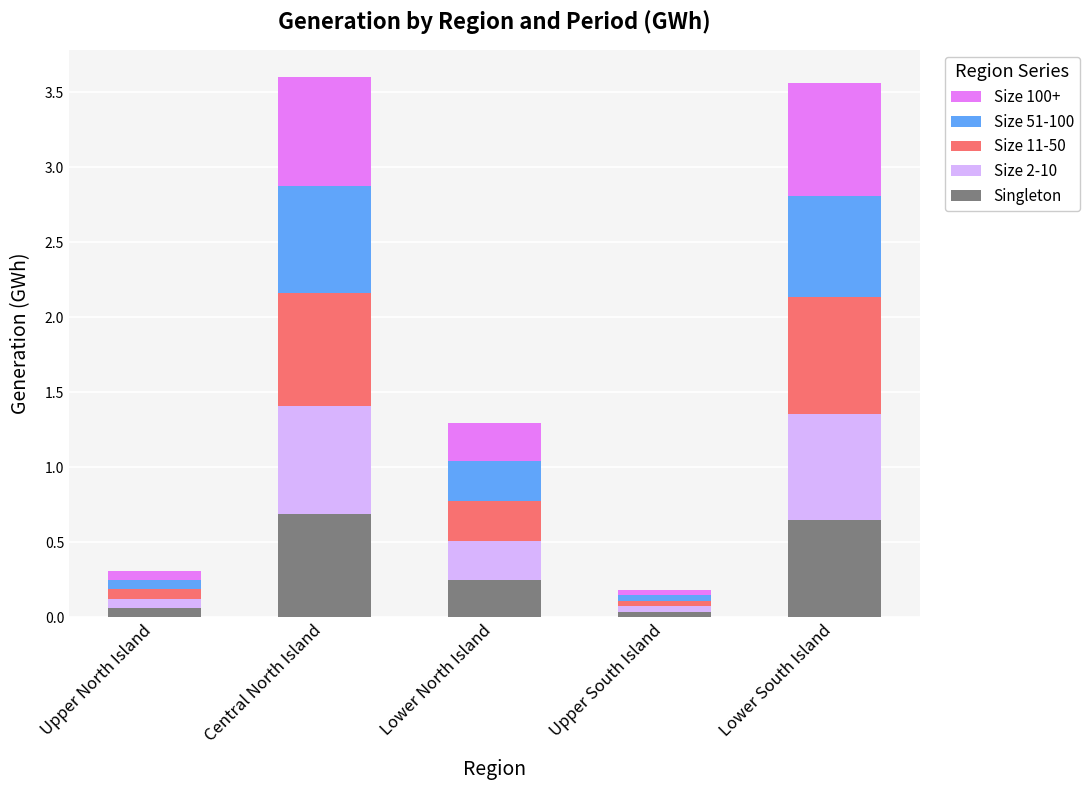

What are all the series names shown in the legend?

Size 100+, Size 51-100, Size 11-50, Size 2-10, Singleton